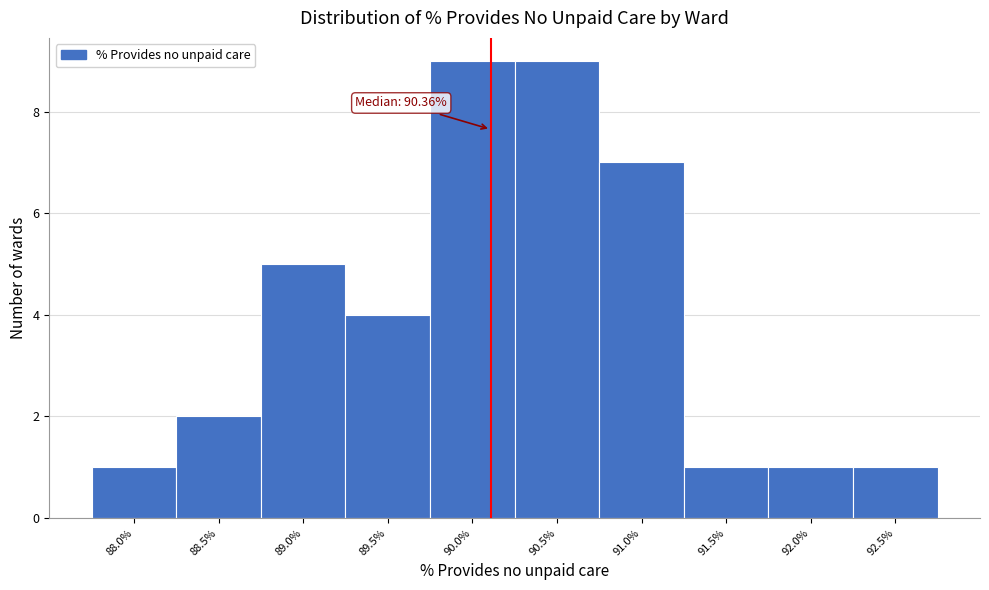

Reading right to left, what are all the values shown in this chart?

1	1	1	7	9	9	4	5	2	1